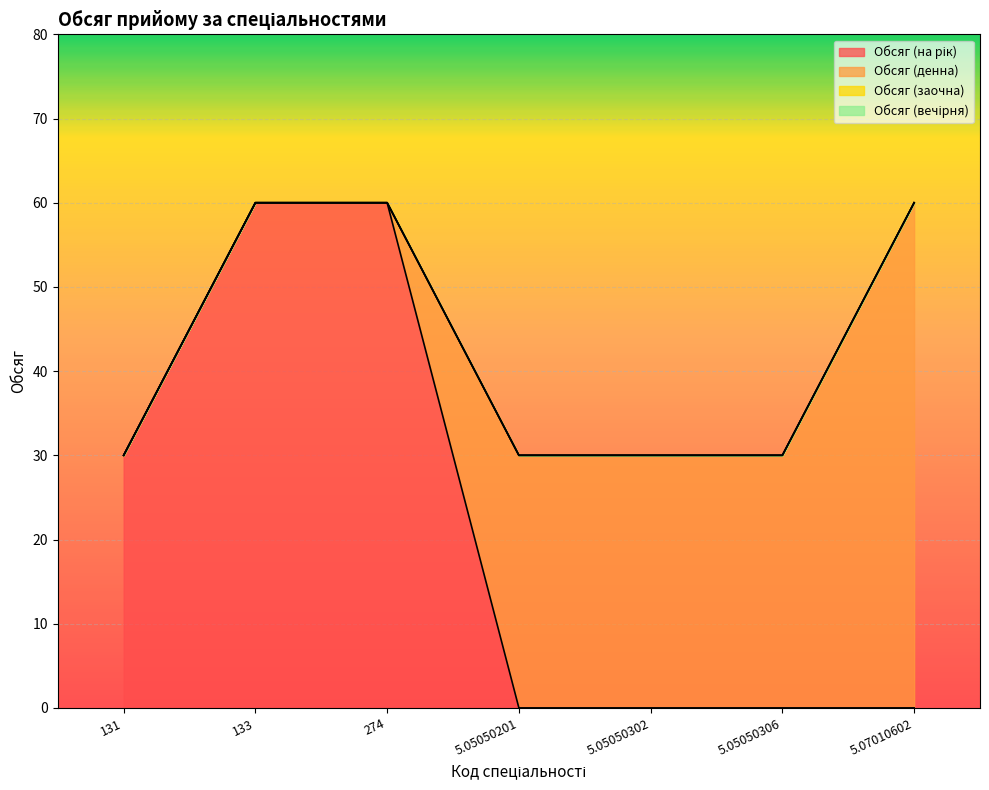

Reading right to left, extract all data points from this chart.

Обсяг (на рік): 0	0	0	0	60	60	30
Обсяг (денна): 60	30	30	30	0	0	0
Обсяг (заочна): 0	0	0	0	0	0	0
Обсяг (вечірня): 0	0	0	0	0	0	0